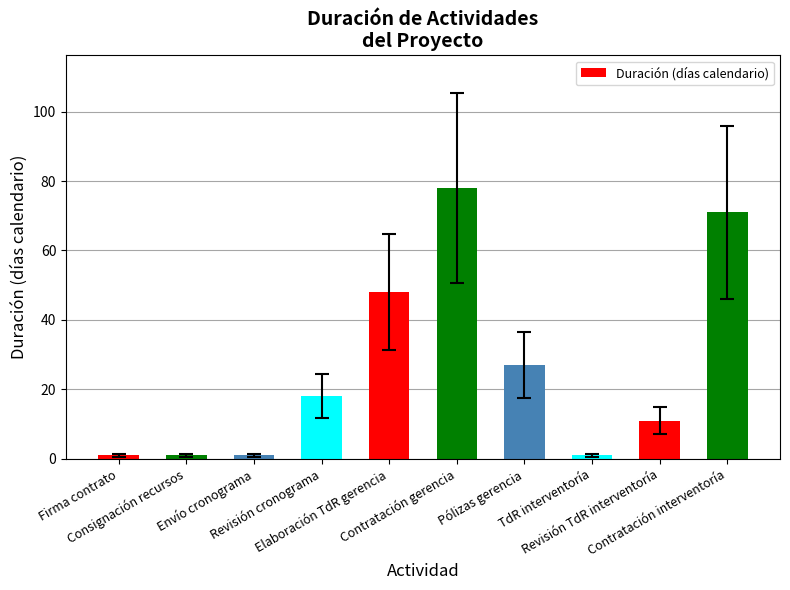

What is the label of the 2nd bar from the right?

Revisión TdR interventoría